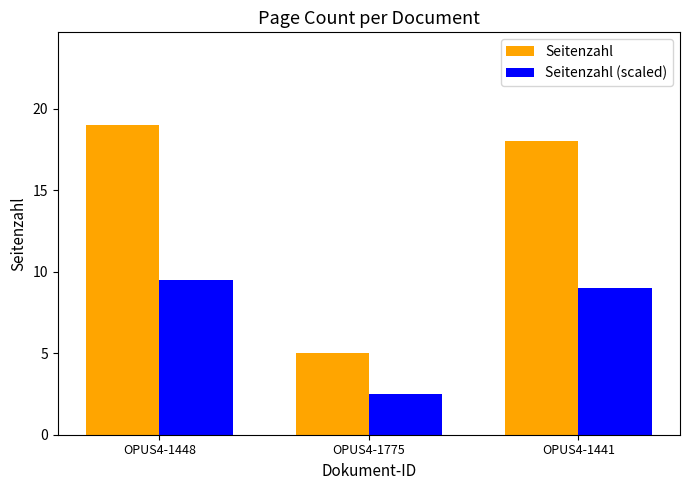

True or false: Seitenzahl (scaled) has a value of 9.5 at OPUS4-1448.

True